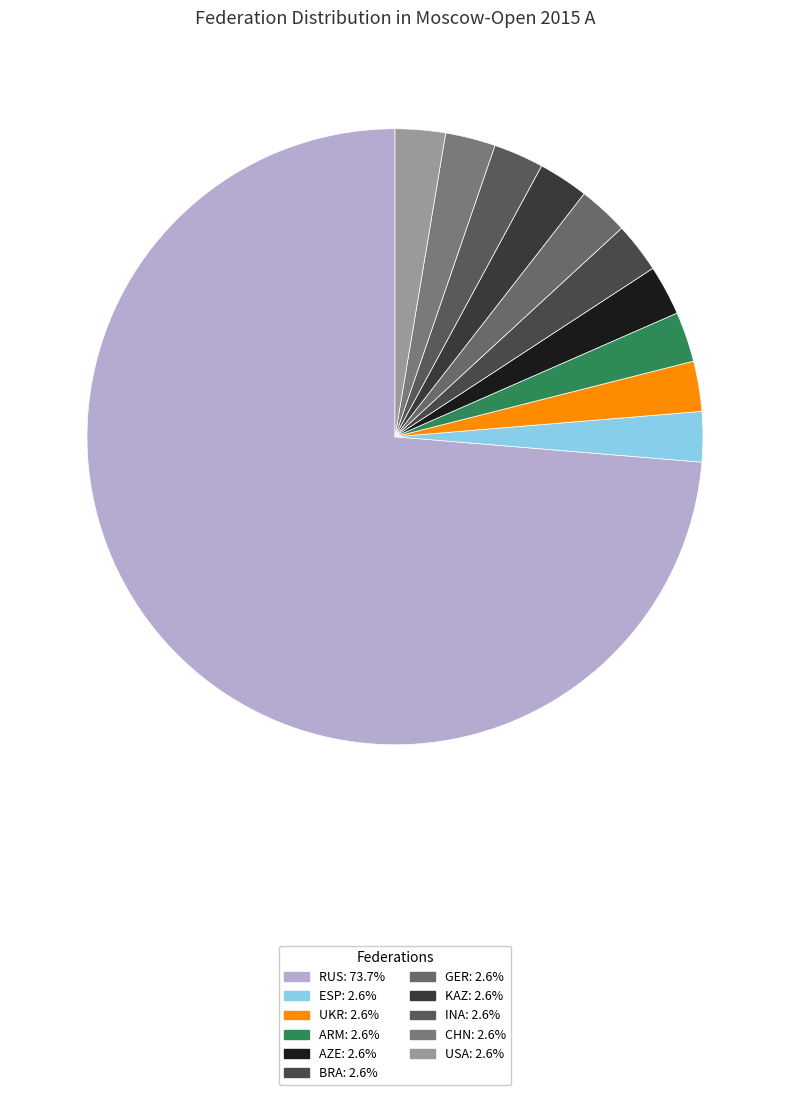

What is the ratio of the value at INA to the value at GER?

1.0